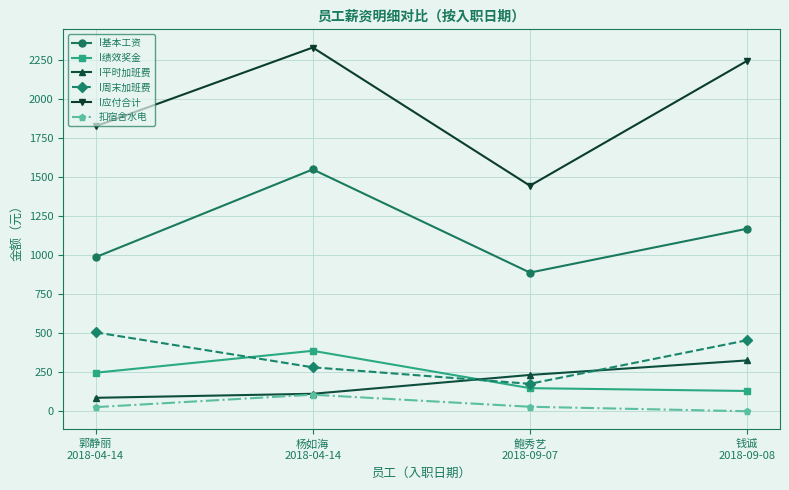

What is the maximum value for I基本工资?

1550.0